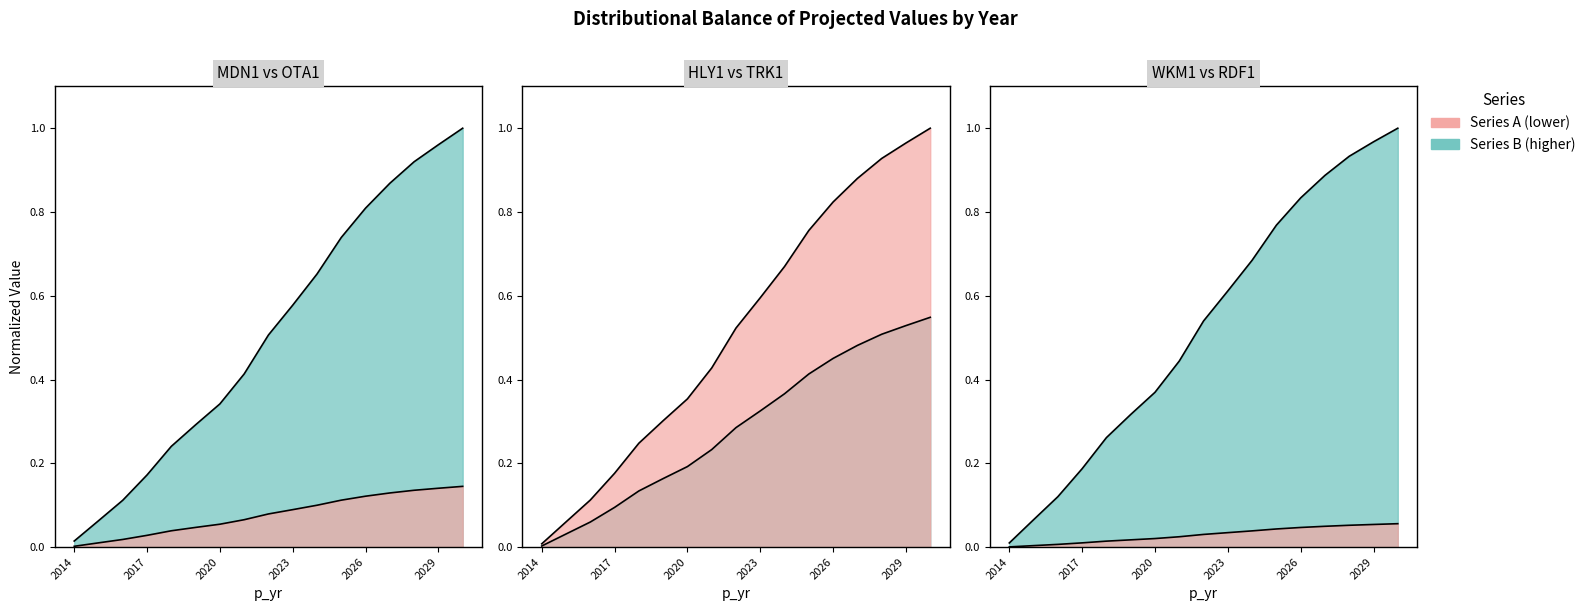

How many categories are shown in the chart?

17